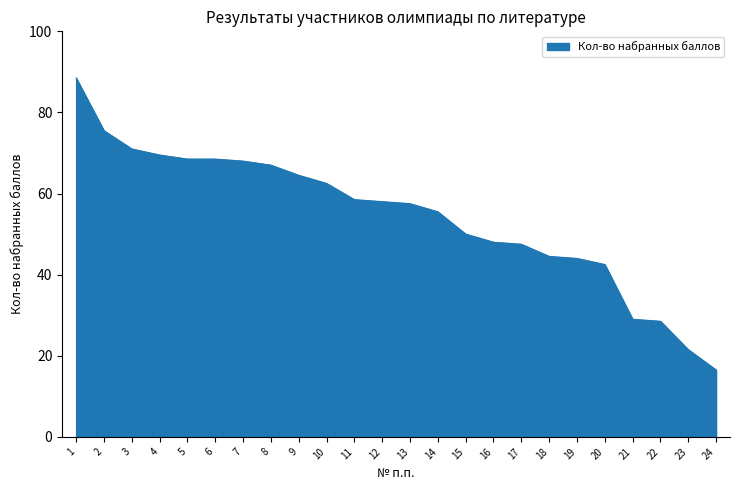

The chart shows a value of 19.1 at 20. True or false?

False